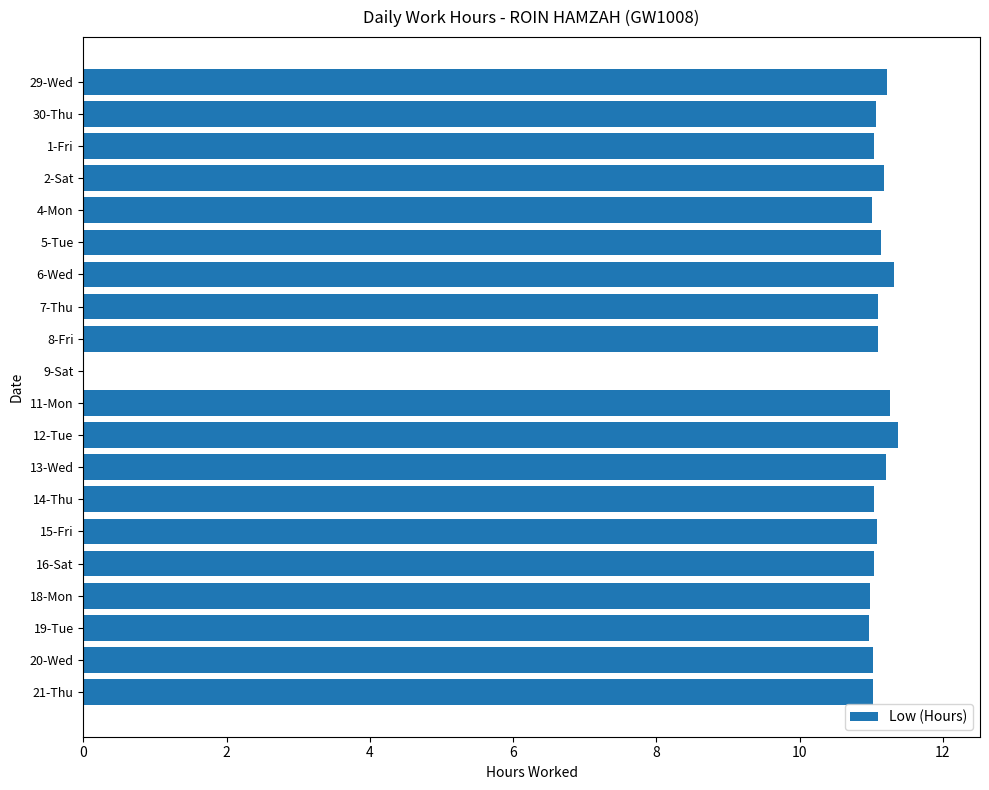

Where is the data nearest to the value 5?

9-Sat